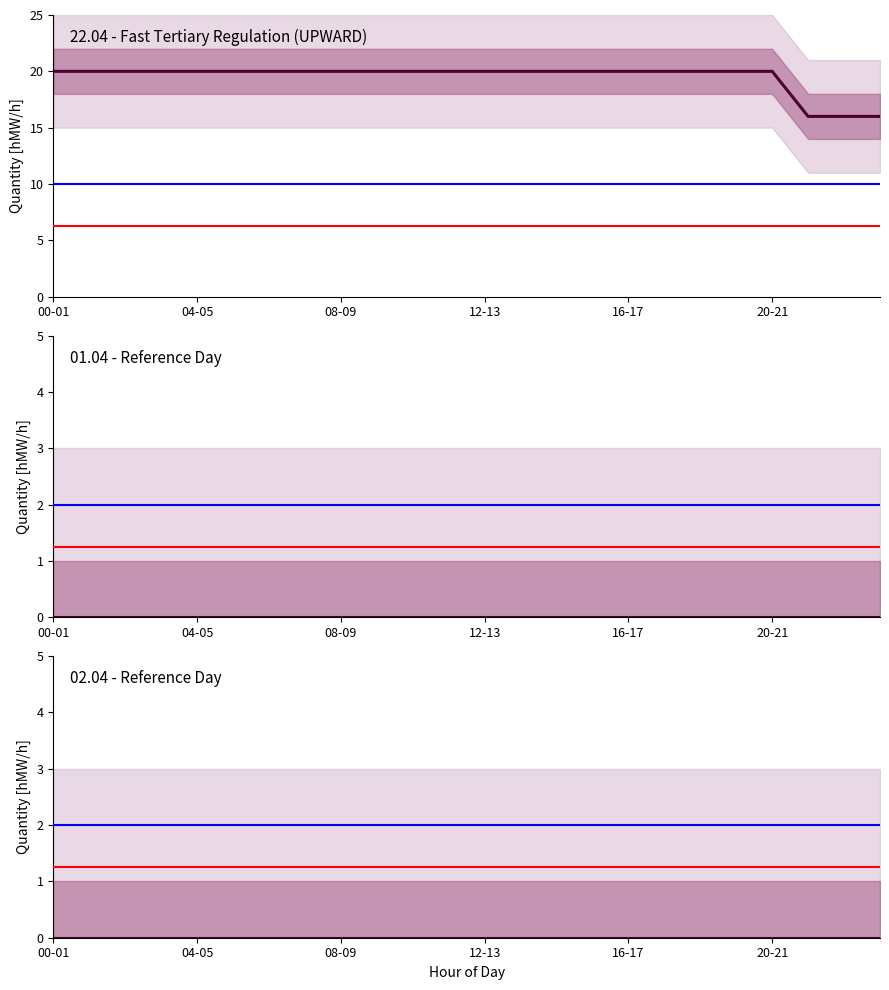

Which has a higher value, 00-01 or 23?

00-01